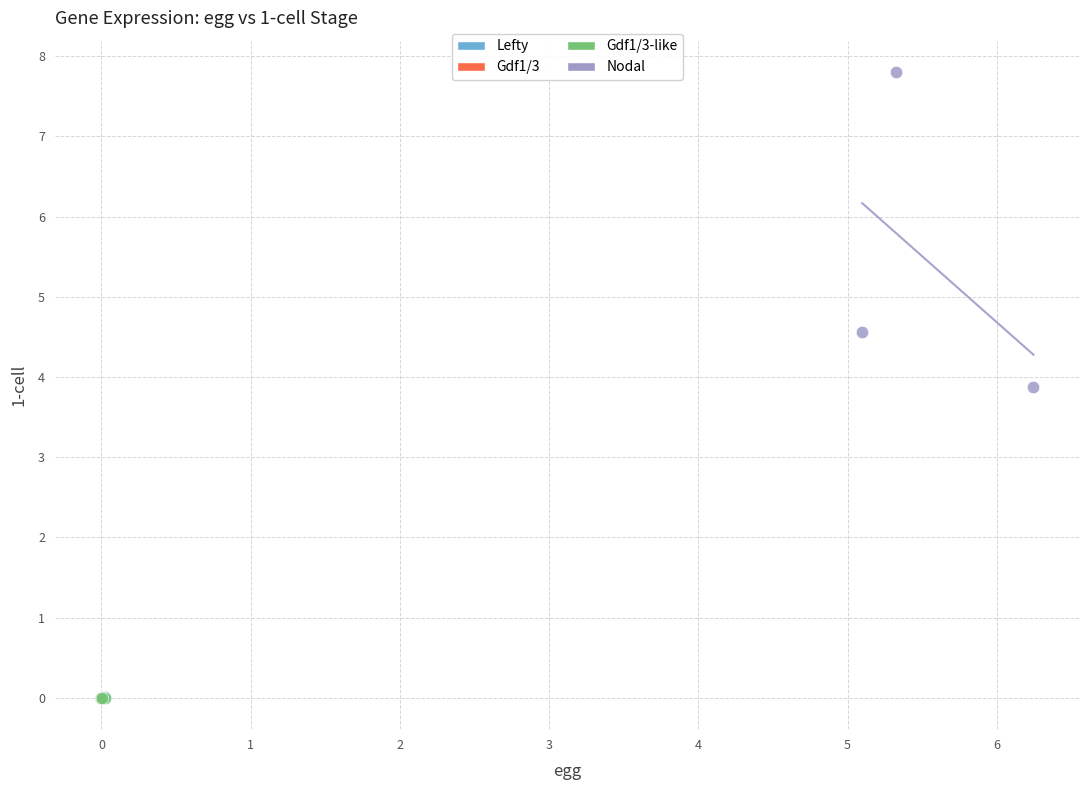

Which series has the widest spread of Y values?

Nodal